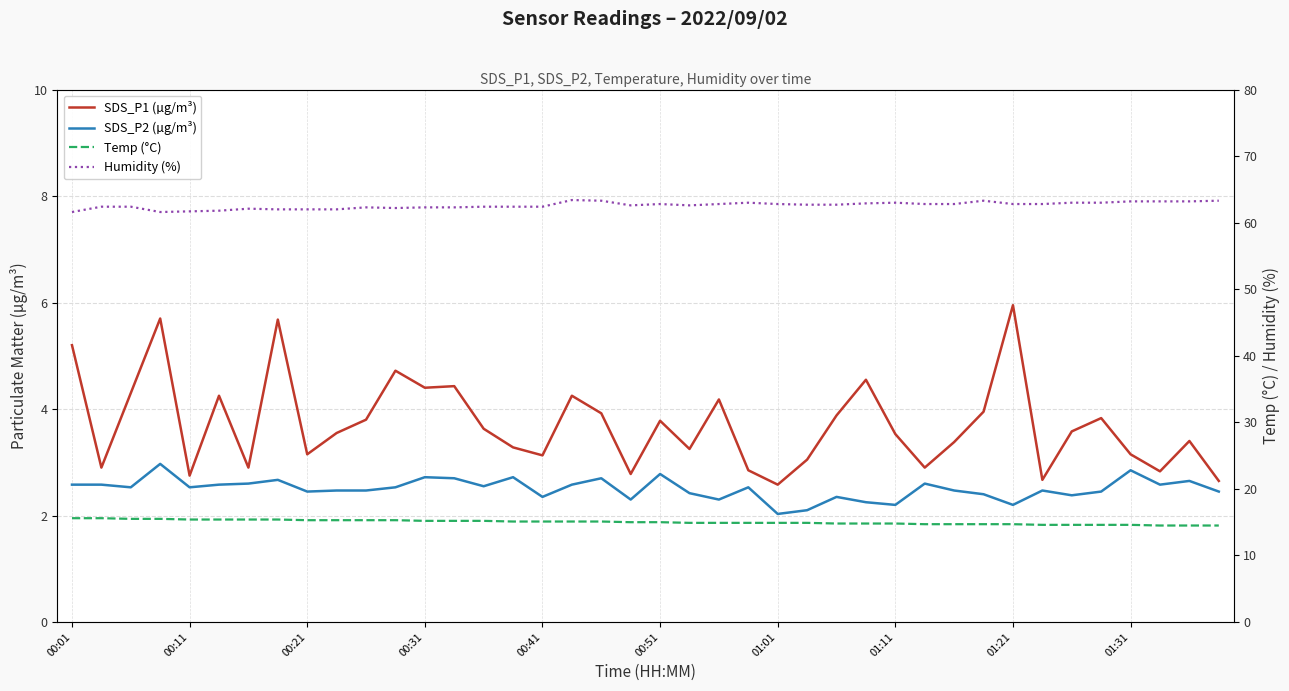

Is this an area chart (filled region under the line)?

No